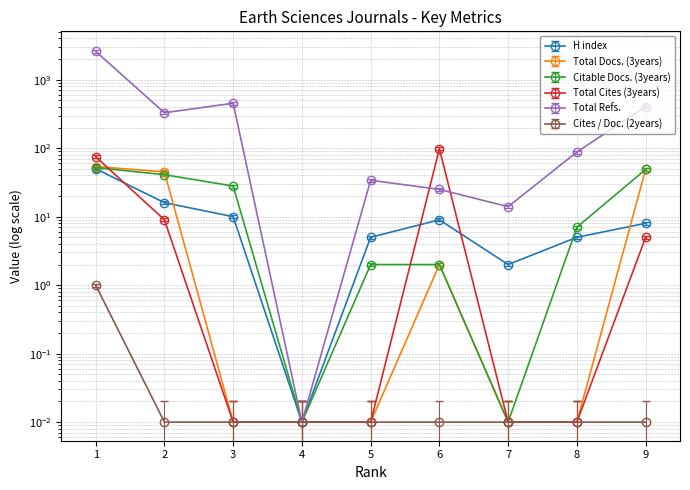

What is the spread (max minus min) of values at 1?

2459.6